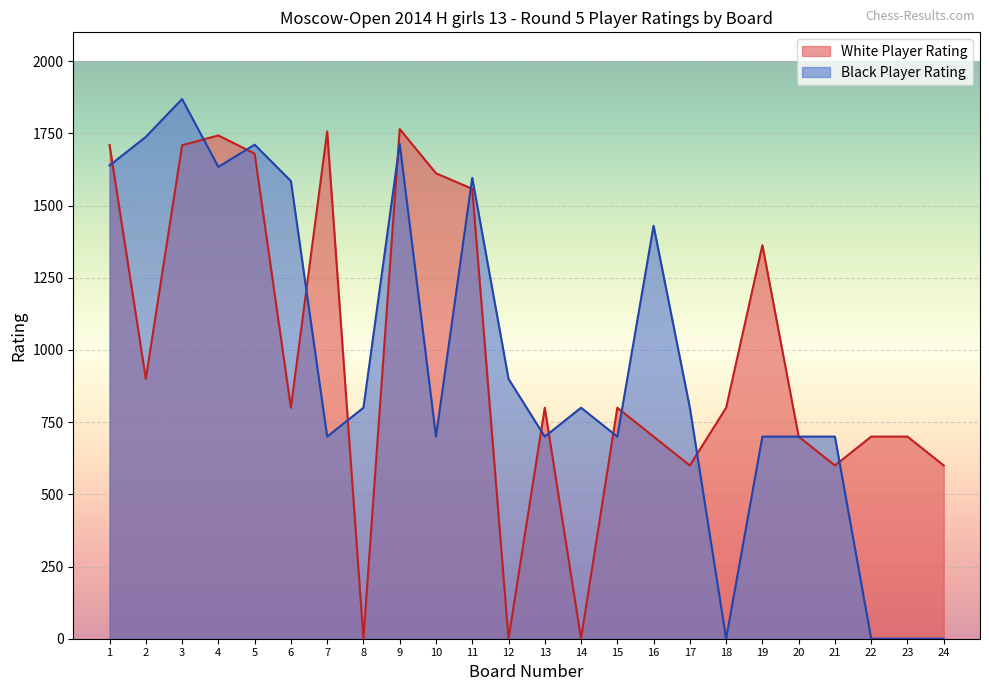

Where do White Player Rating and Black Player Rating first cross each other?

1 and 2